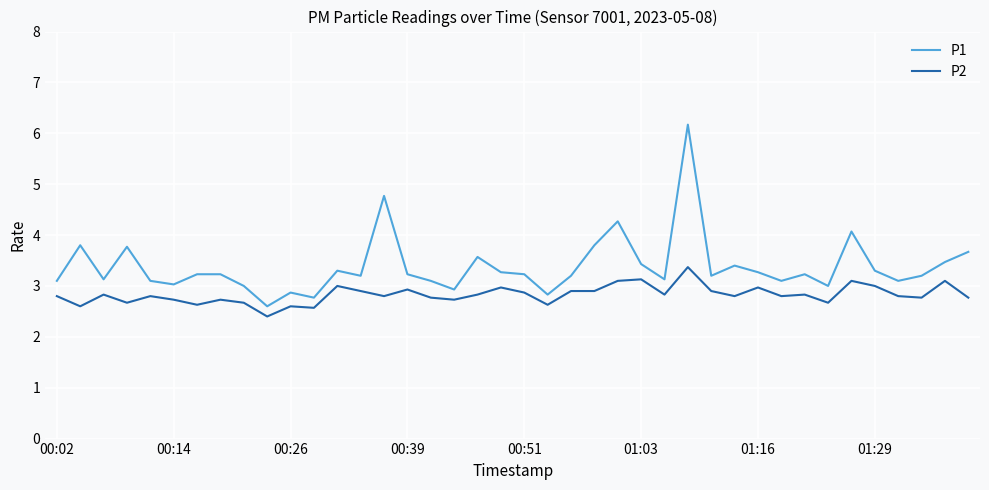

True or false: P1 and P2 intersect in this chart.

False